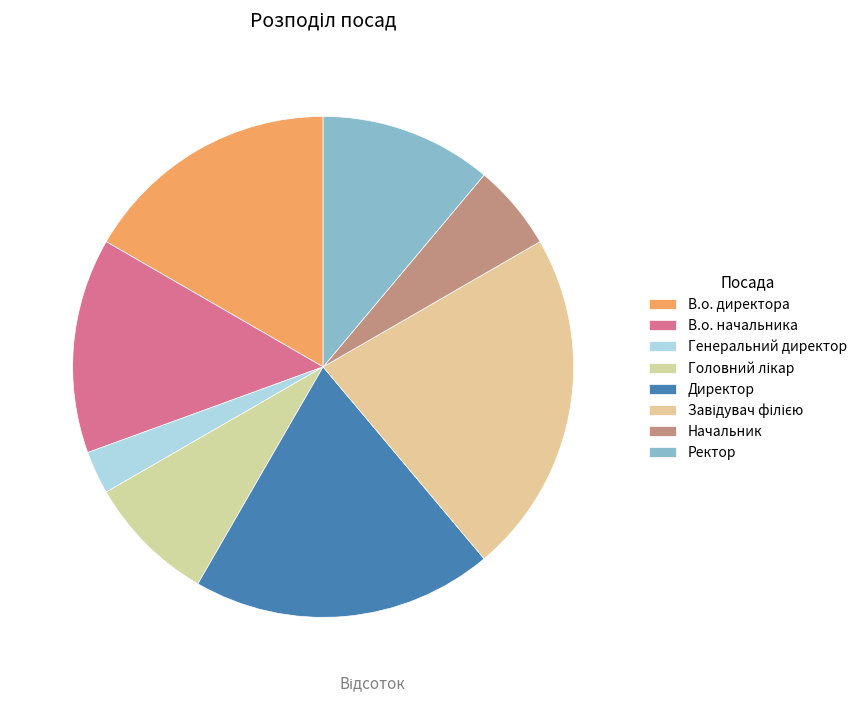

What is the total percentage of Завідувач філією and В.о. директора?

38.9%